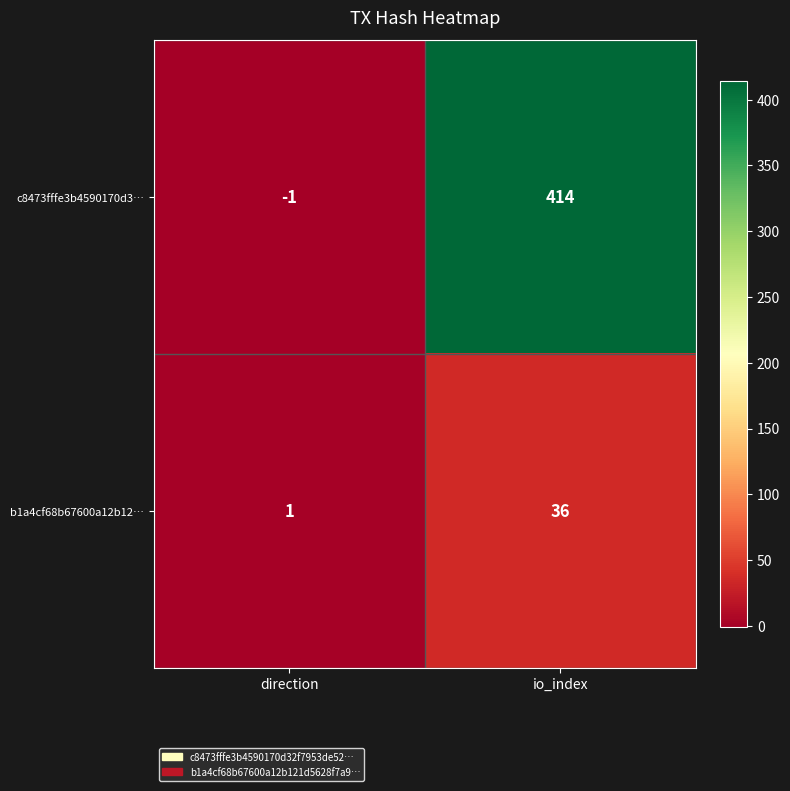

List the series in order of their peak value, highest first.

c8473fffe3b4590170d3…, b1a4cf68b67600a12b12…